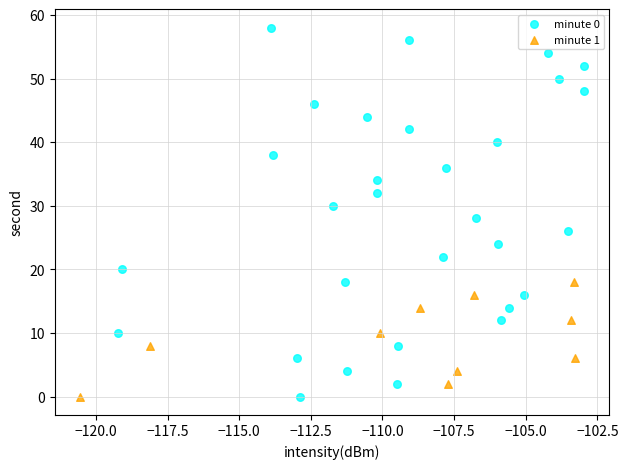

Which series has the largest Y range (max minus min)?

minute 0